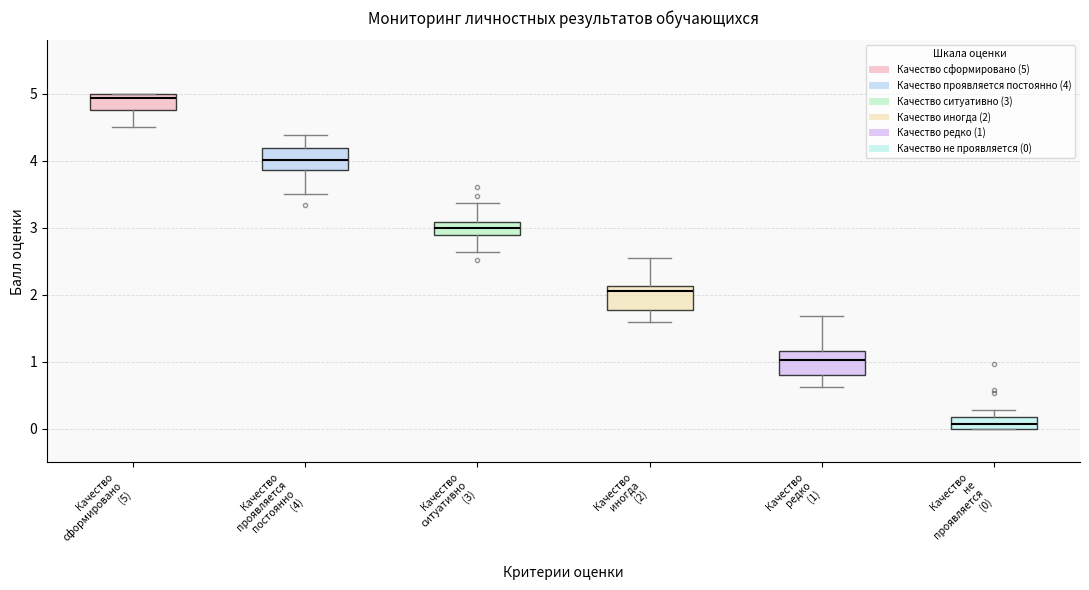

Where is the upper edge of the box for Качество не проявляется (0) on the y-axis? The values are not printed on the chart, so give them approximately, as read against the axis.

0.2